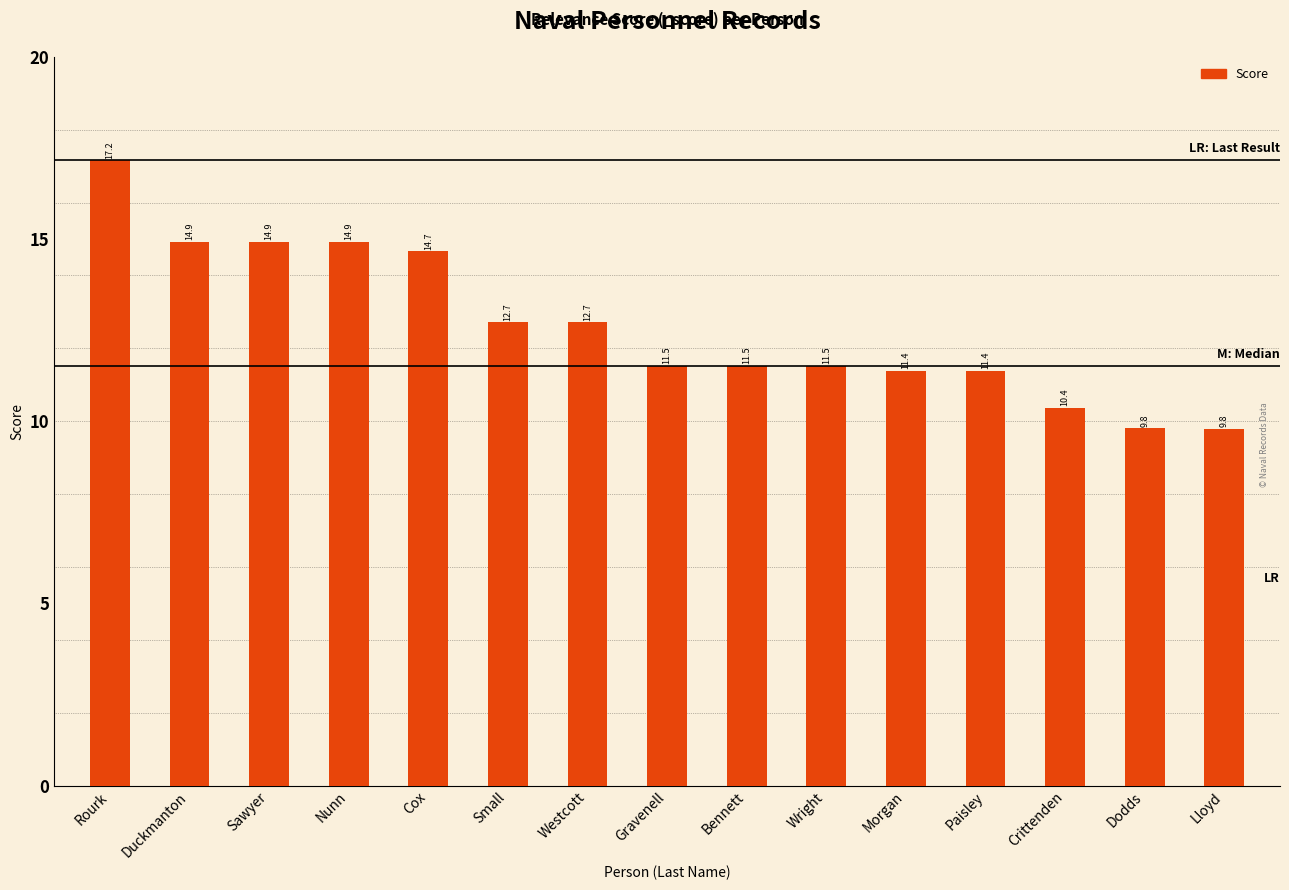

What position from the right is Duckmanton?

14